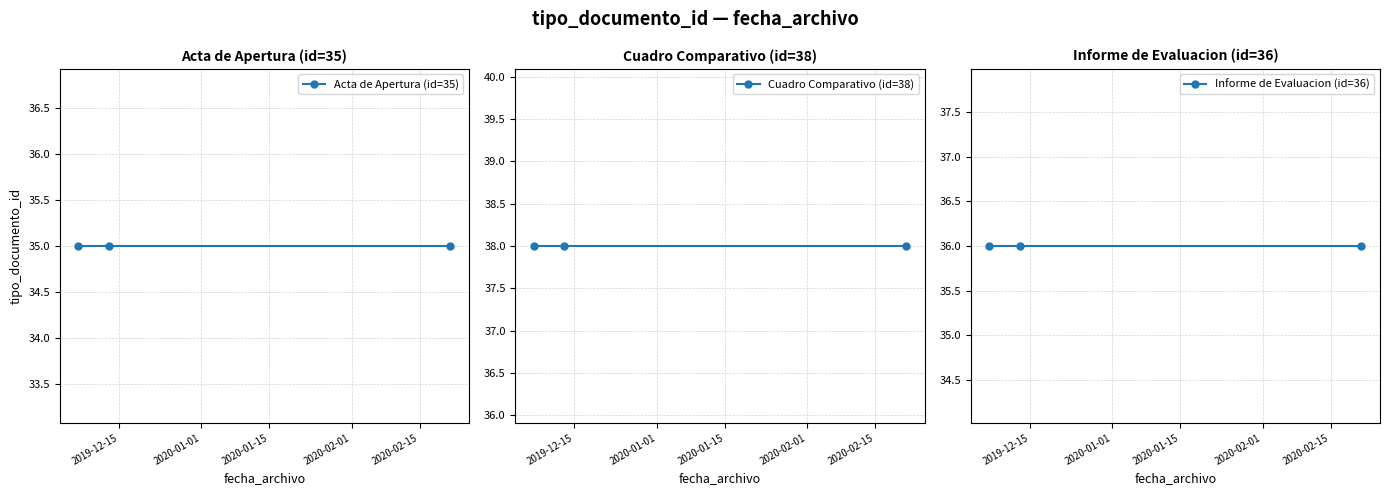

What is the difference between the highest and lowest values at 2020-01-15?

3